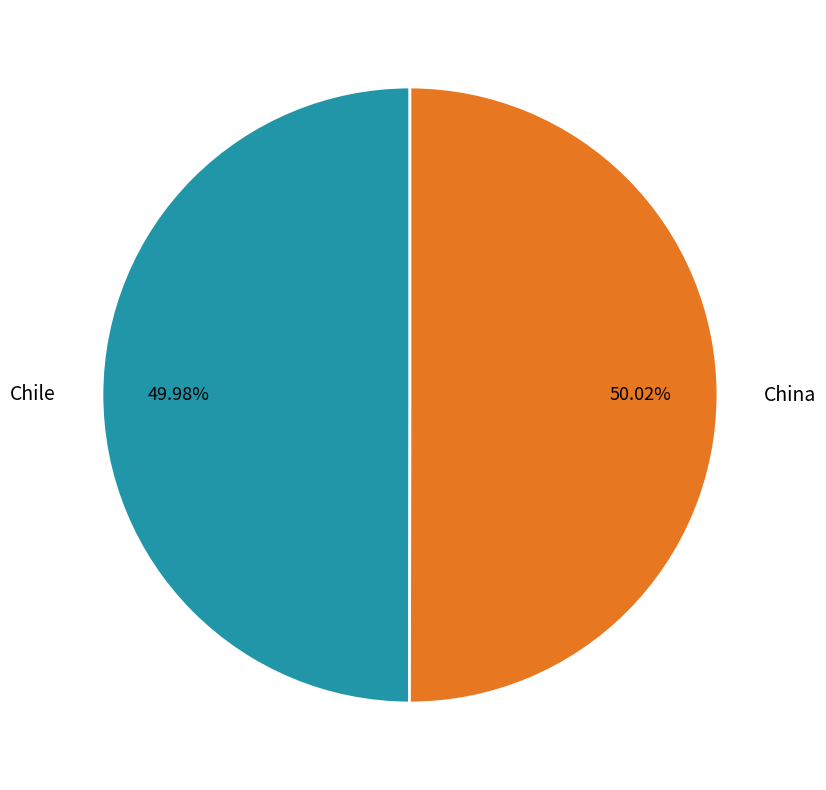

Does any single category account for the majority?

Yes